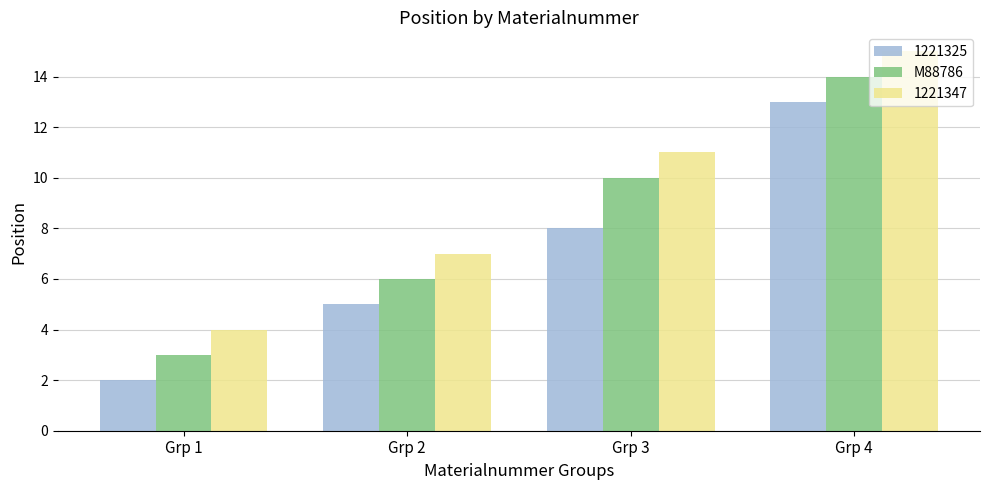

Rank the series by their average value, from lowest to highest.

1221325, M88786, 1221347